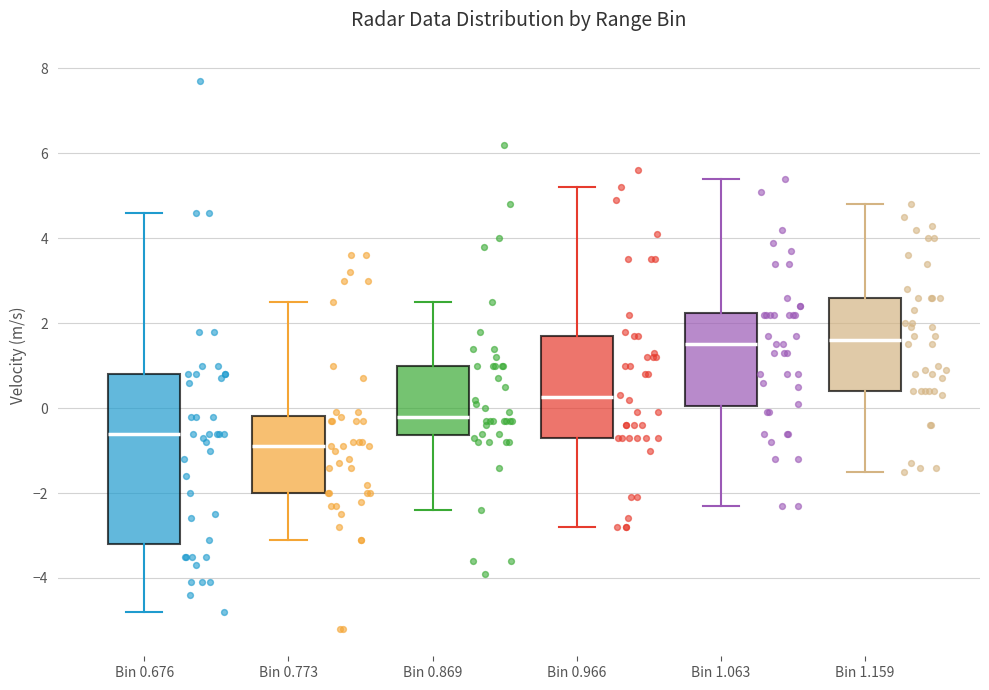

Reading left to right, transcribe this box plot: for each box, give where its median line is, the range the box spans, and where its two whiskers end, as read against the y-axis. The values are not printed on the chart, so give them approximately, as read against the axis.

Bin 0.676: median -0.6, box -3.2 to 0.8, whiskers -4.8 to 4.6
Bin 0.773: median -0.8, box -2.0 to -0.2, whiskers -3.0 to 2.6
Bin 0.869: median -0.2, box -0.6 to 1.0, whiskers -2.4 to 2.6
Bin 0.966: median 0.2, box -0.6 to 1.8, whiskers -2.8 to 5.2
Bin 1.063: median 1.6, box 0.0 to 2.2, whiskers -2.2 to 5.4
Bin 1.159: median 1.6, box 0.4 to 2.6, whiskers -1.4 to 4.8